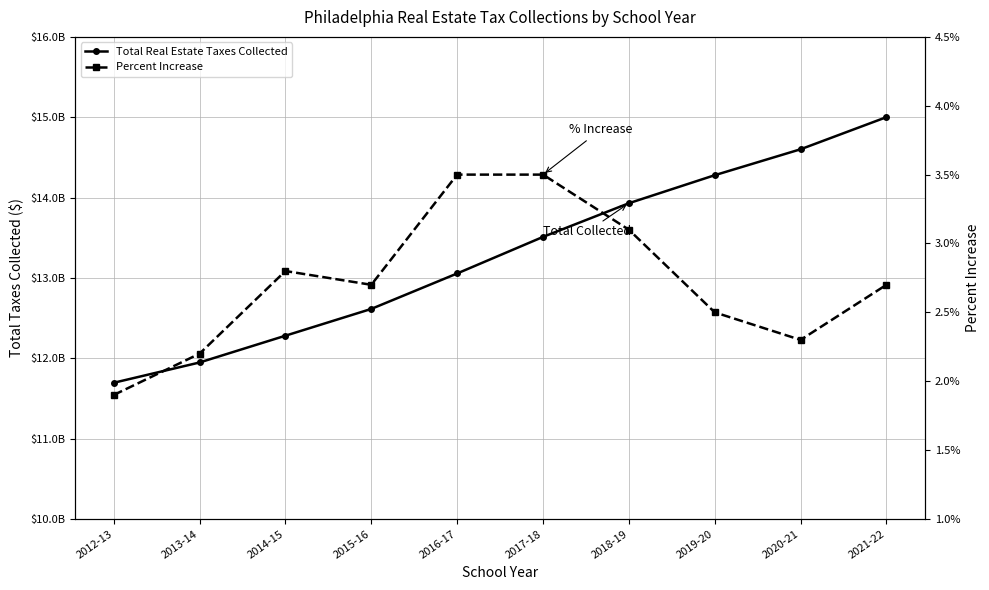

Which series has the widest spread of values?

Total Real Estate Taxes Collected